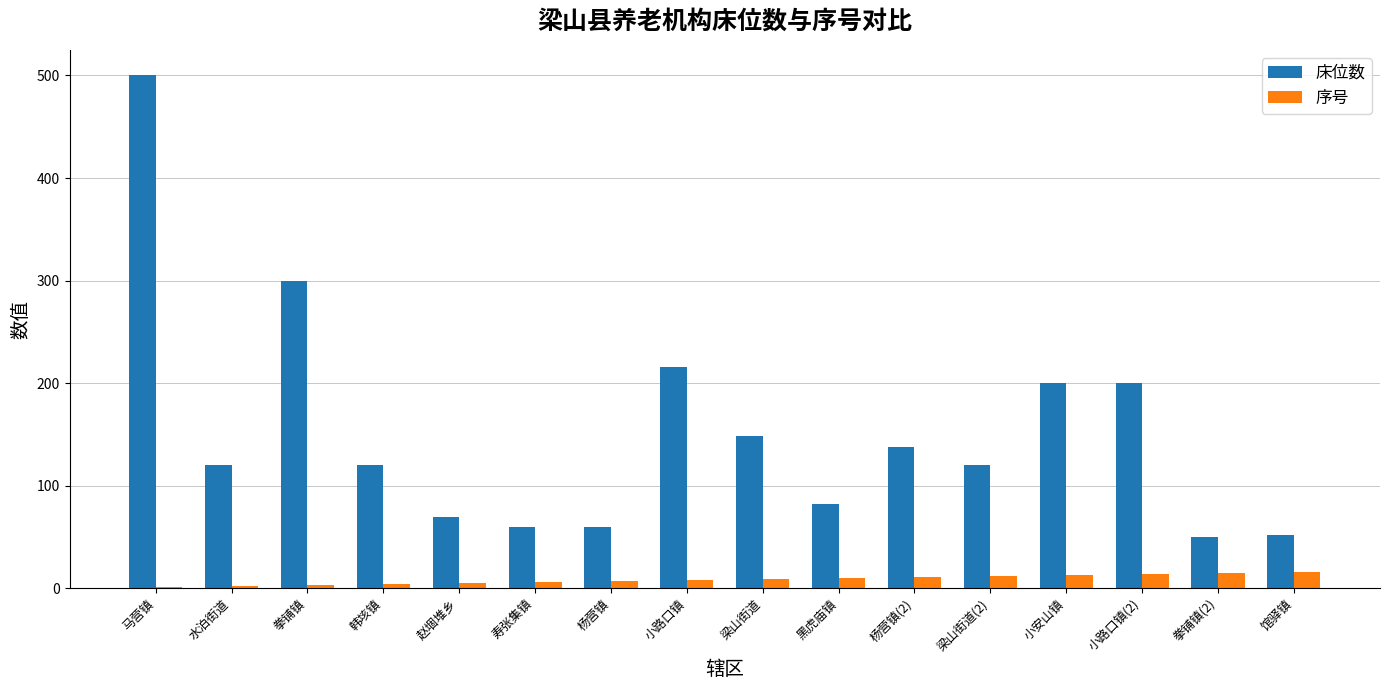

Is the value of 床位数 at 马营镇 greater than the value of 序号 at 黑虎庙镇?

Yes